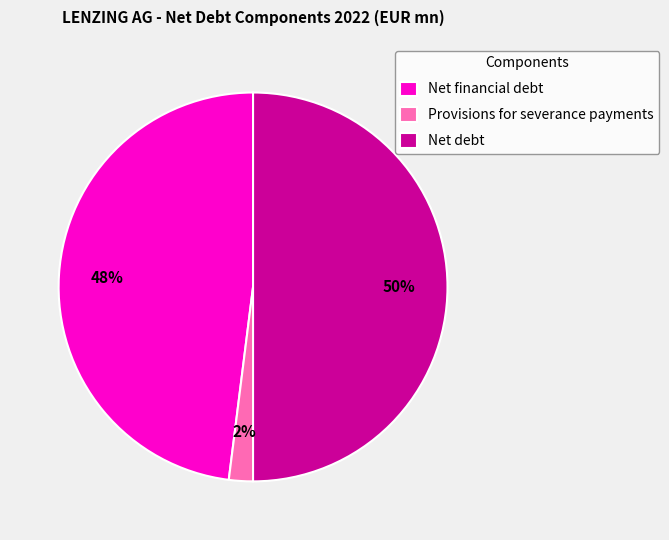

To the nearest percent, what is the difference between the largest and smallest slice percentages?

48%